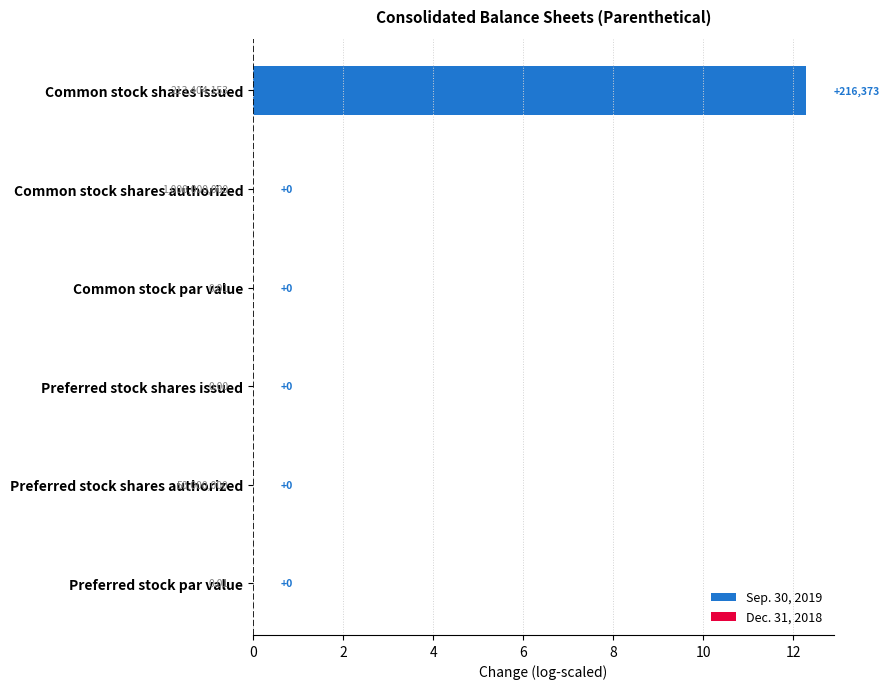

Which category has the highest value across all series?

Common stock shares issued